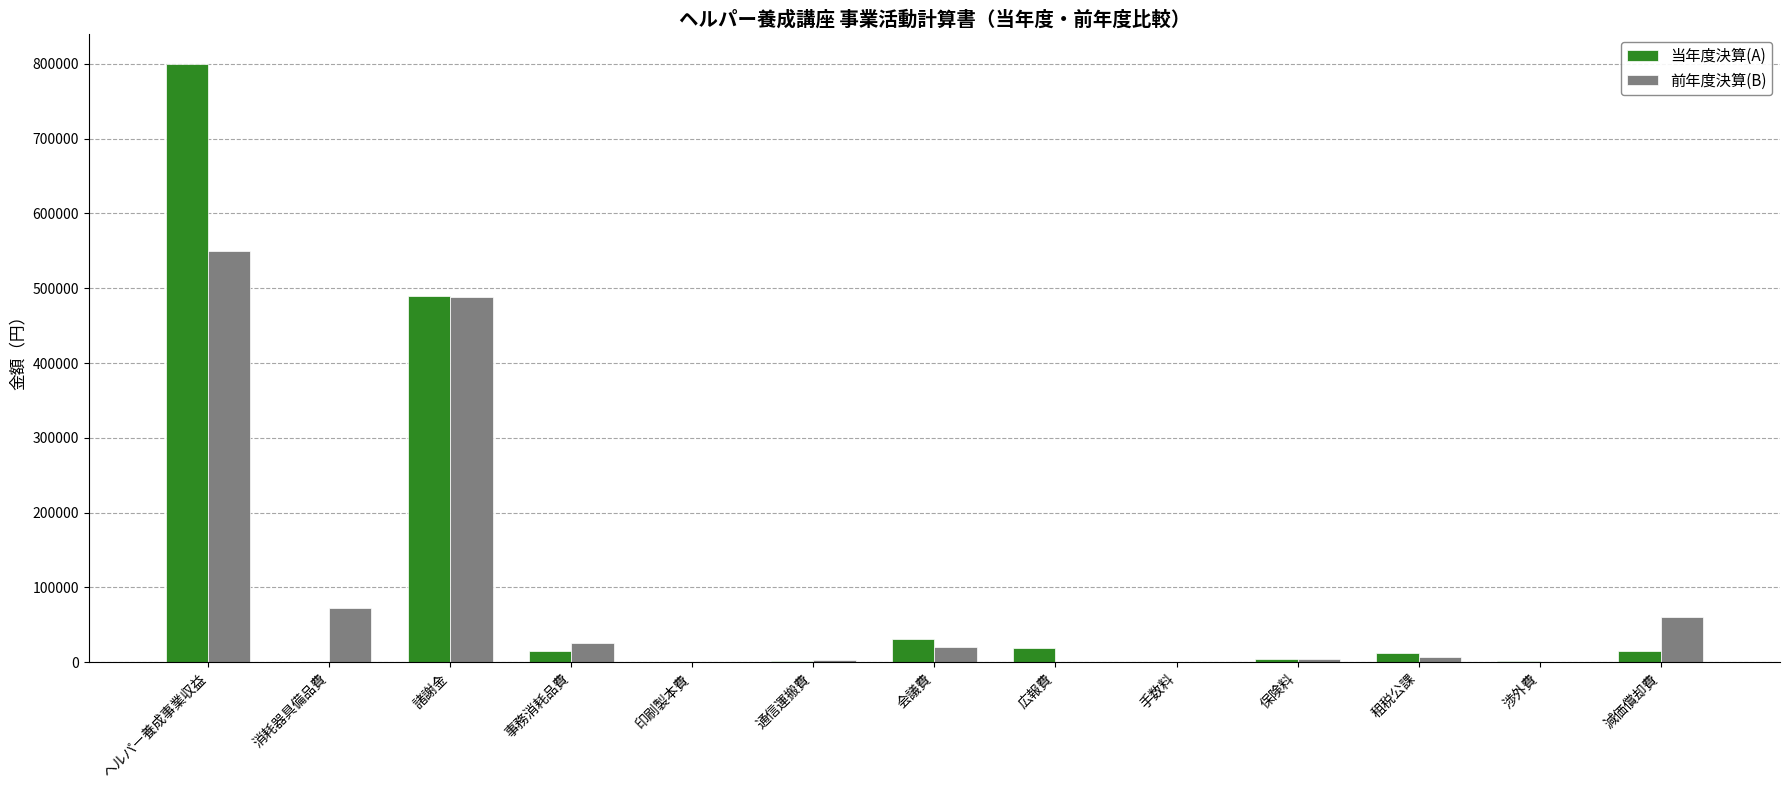

What is the maximum value shown in the chart?

800000